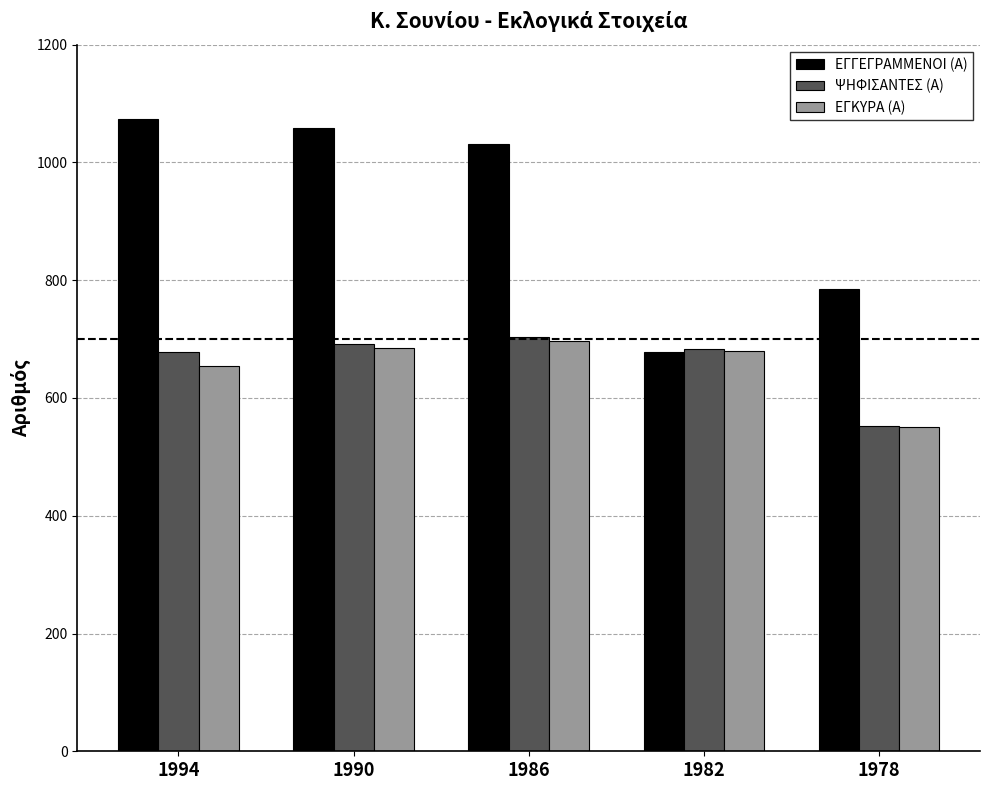

At how many categories does at least one series exceed 693?

4